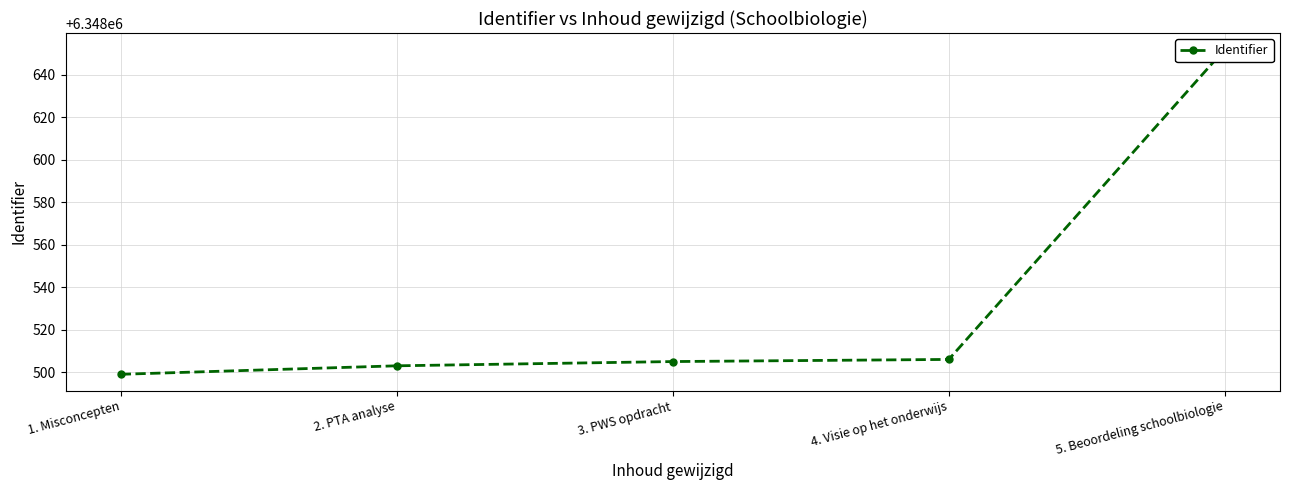

Reading right to left, list all the values displayed in this chart.

5. Beoordeling schoolbiologie=6348652	4. Visie op het onderwijs=6348506	3. PWS opdracht=6348505	2. PTA analyse=6348503	1. Misconcepten=6348499